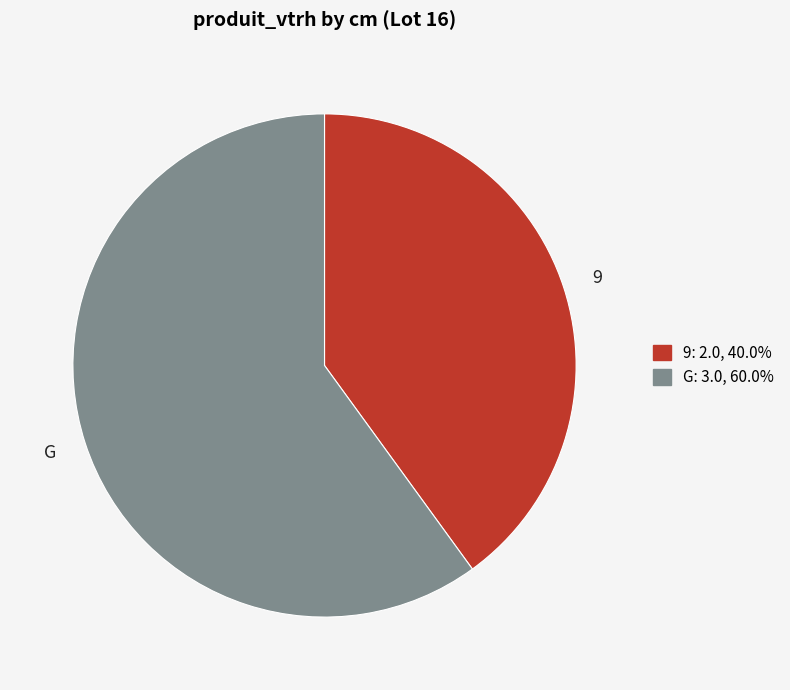

The G slice represents 70% of the pie. True or false?

False